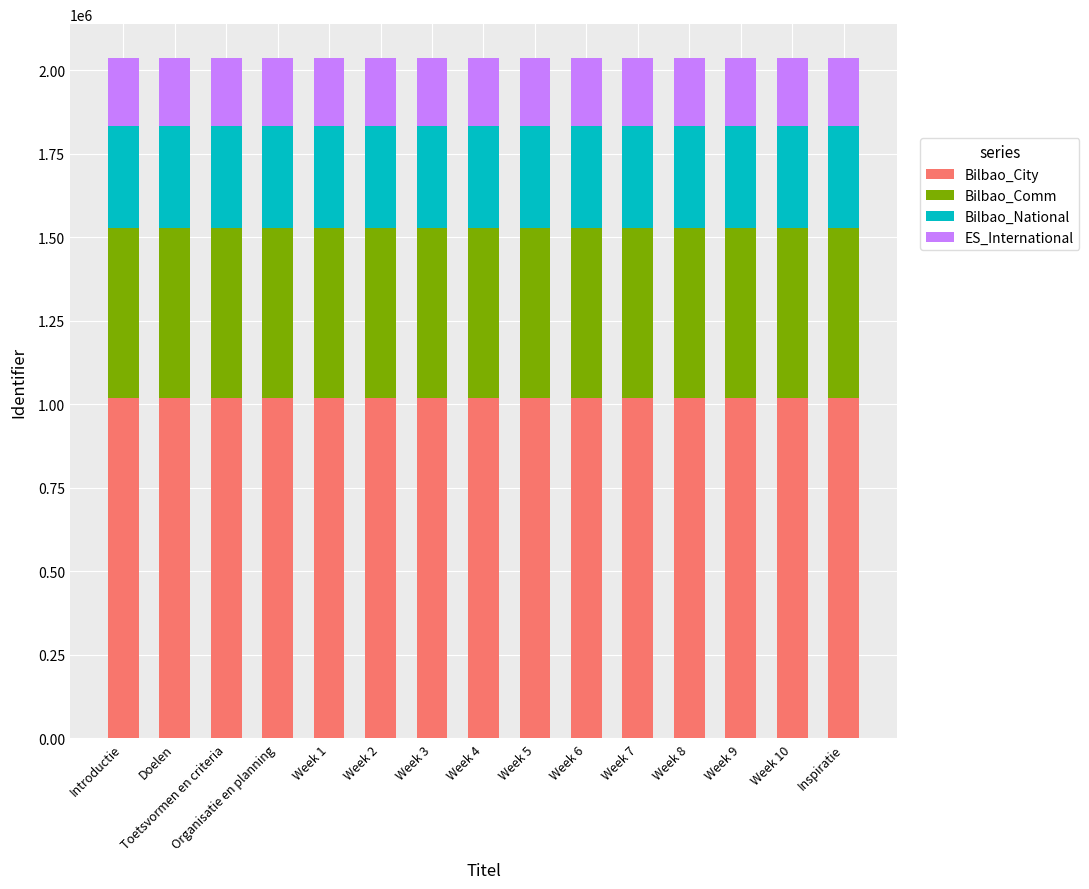

What is the minimum value for Bilbao_City?

1018096